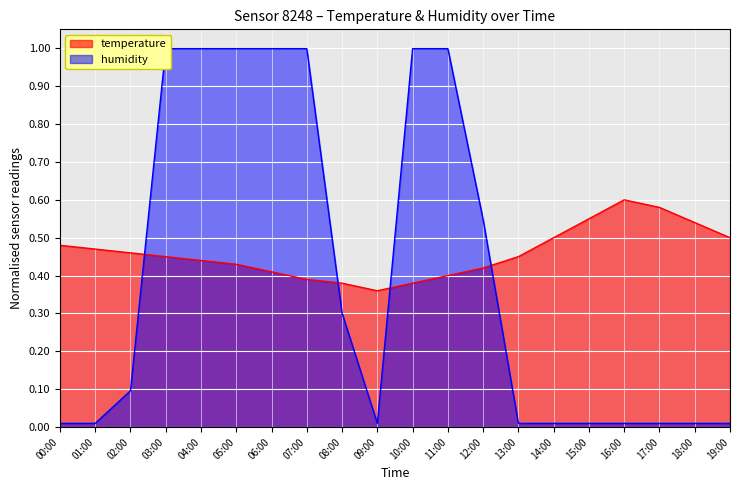

What is the highest value of the humidity series?

1.0